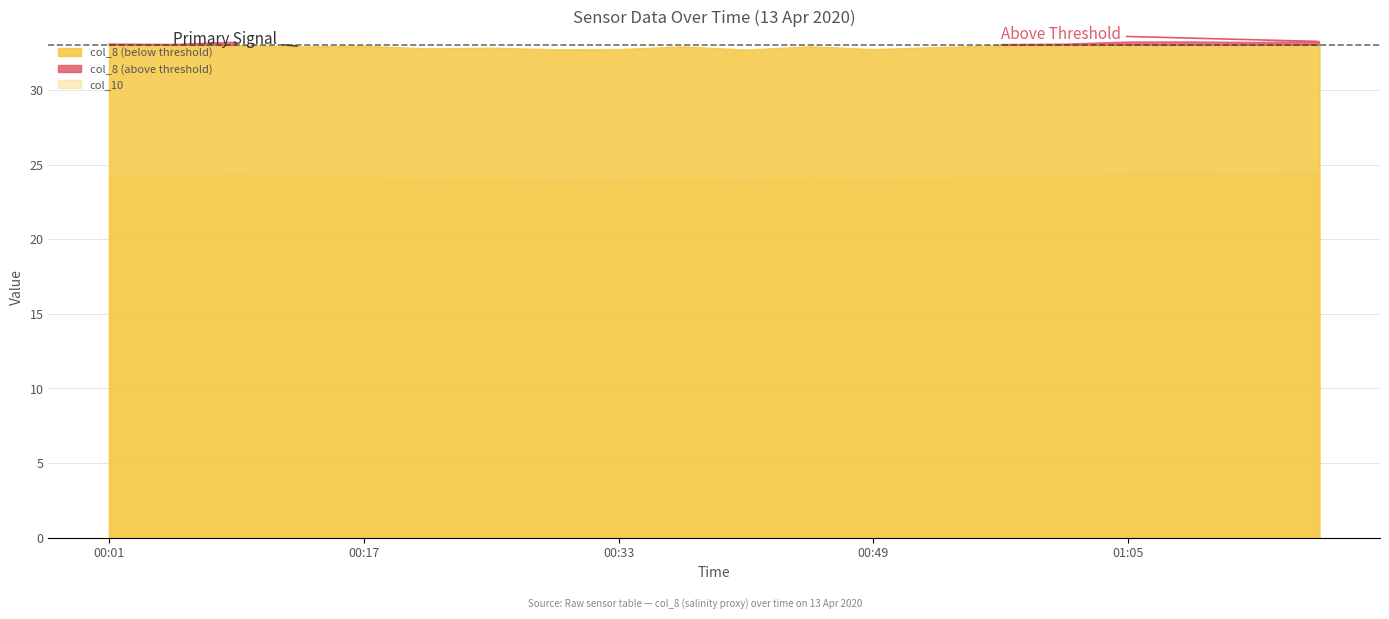

Which series changed the most between 00:09 and 00:49?

col_8